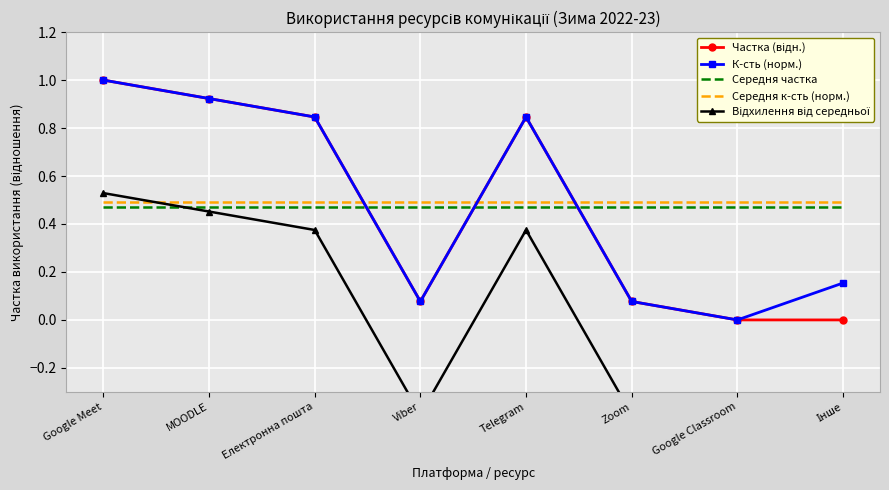

Which series has the widest spread of values?

Частка (відн.)